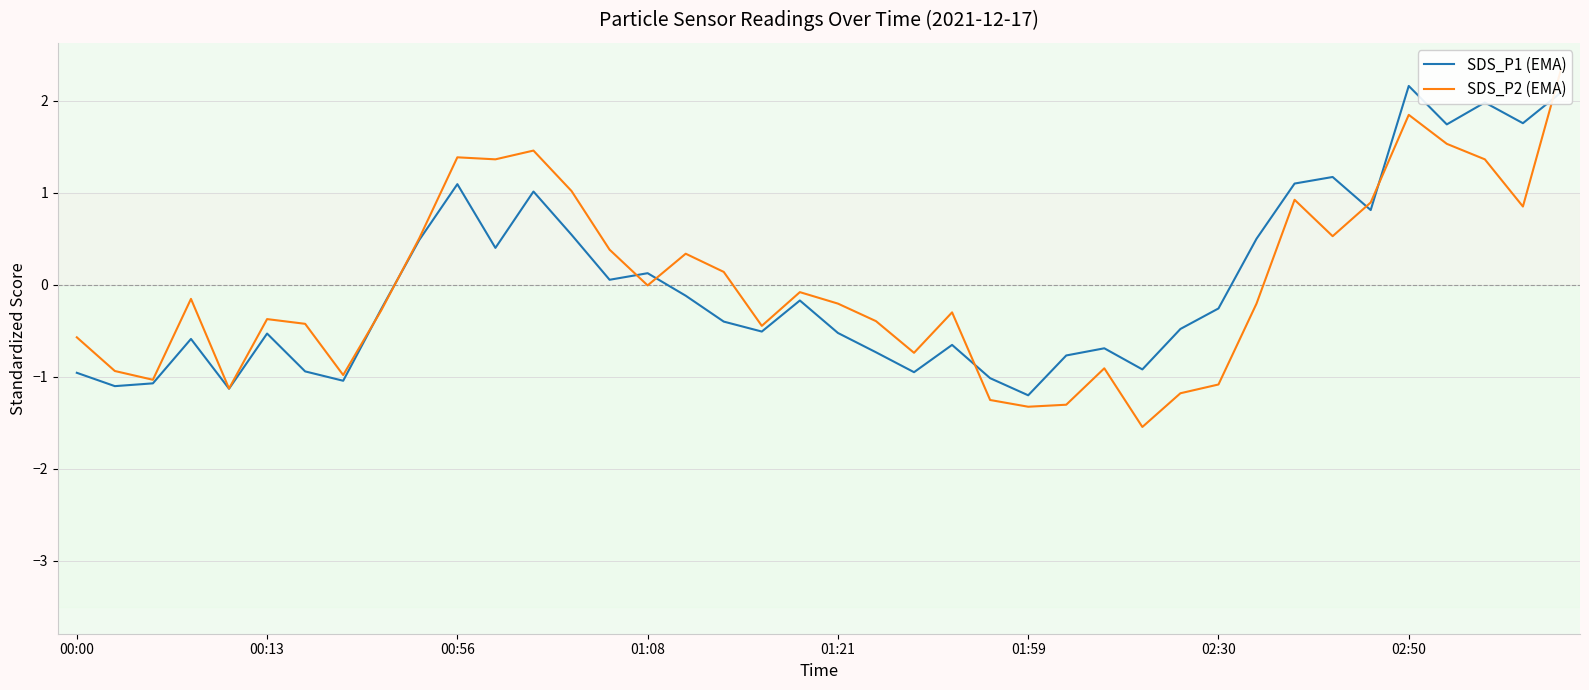

Count the number of categories in the chart.

40